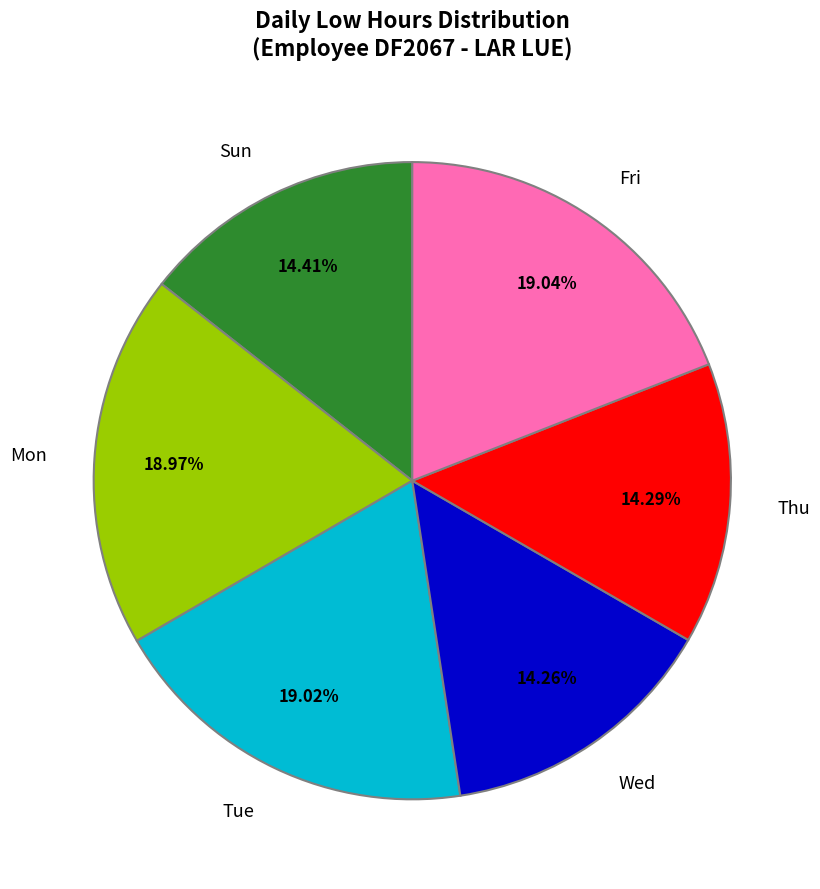

Approximately how many times larger is the value at Mon compared to Tue?

1.0